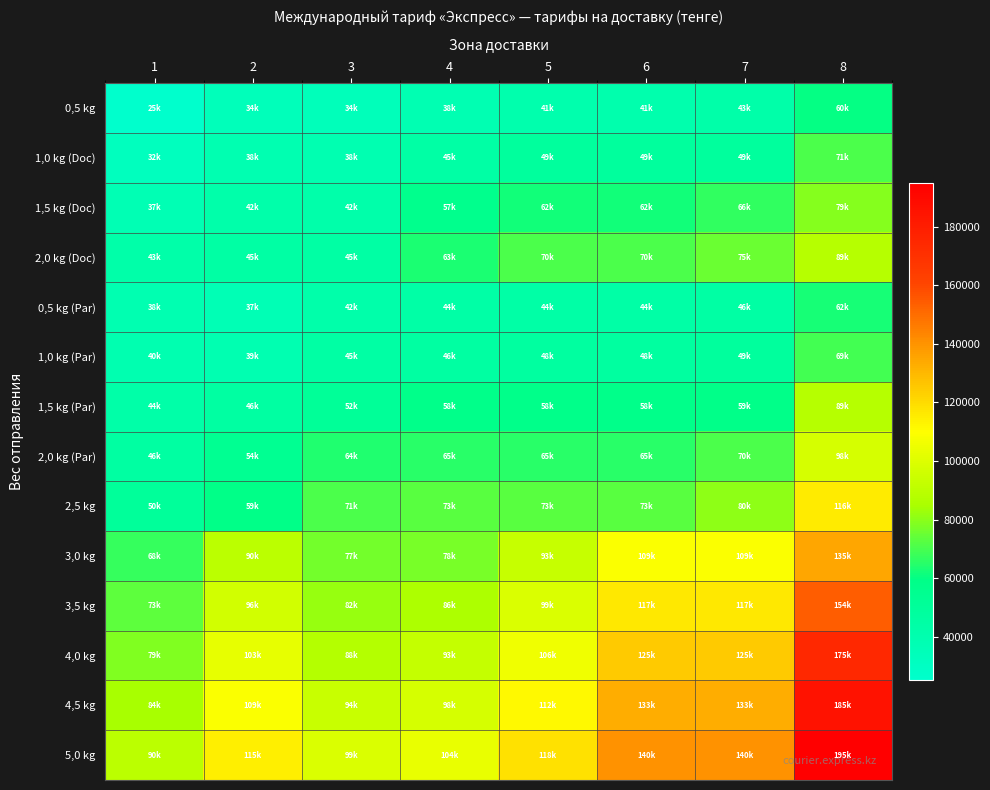

List the series in order of their peak value, highest first.

5,0 kg, 4,5 kg, 4,0 kg, 3,5 kg, 3,0 kg, 2,5 kg, 2,0 kg (Par), 2,0 kg (Doc), 1,5 kg (Par), 1,5 kg (Doc), 1,0 kg (Doc), 1,0 kg (Par), 0,5 kg (Par), 0,5 kg